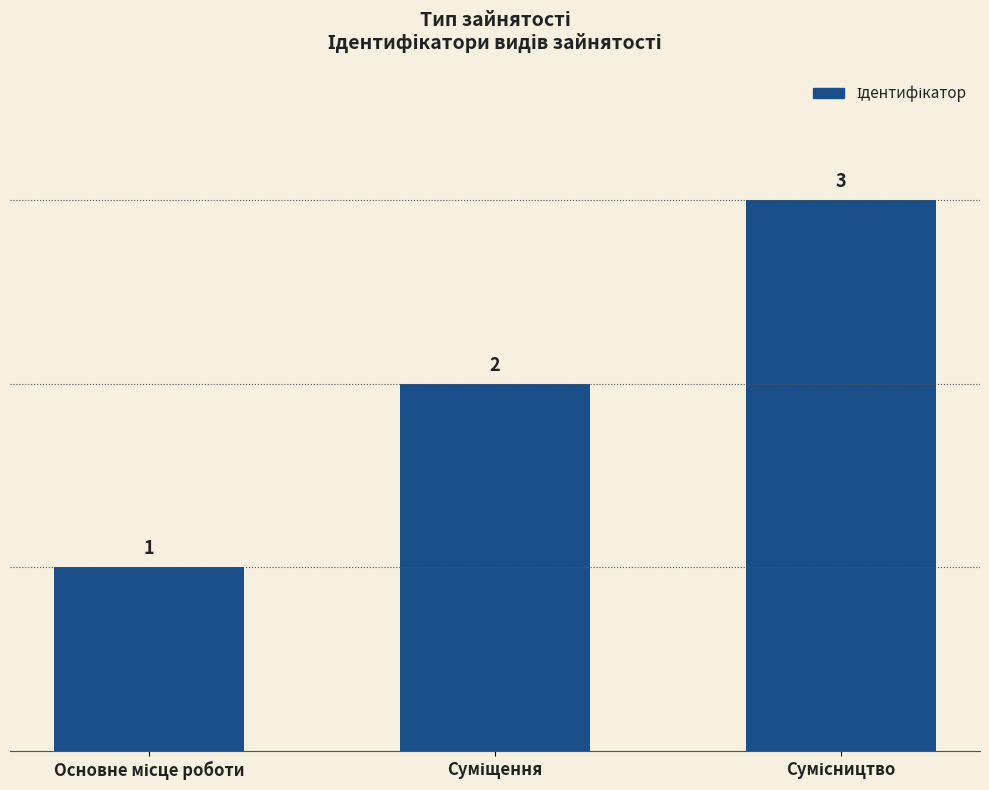

What is the greatest value displayed?

3